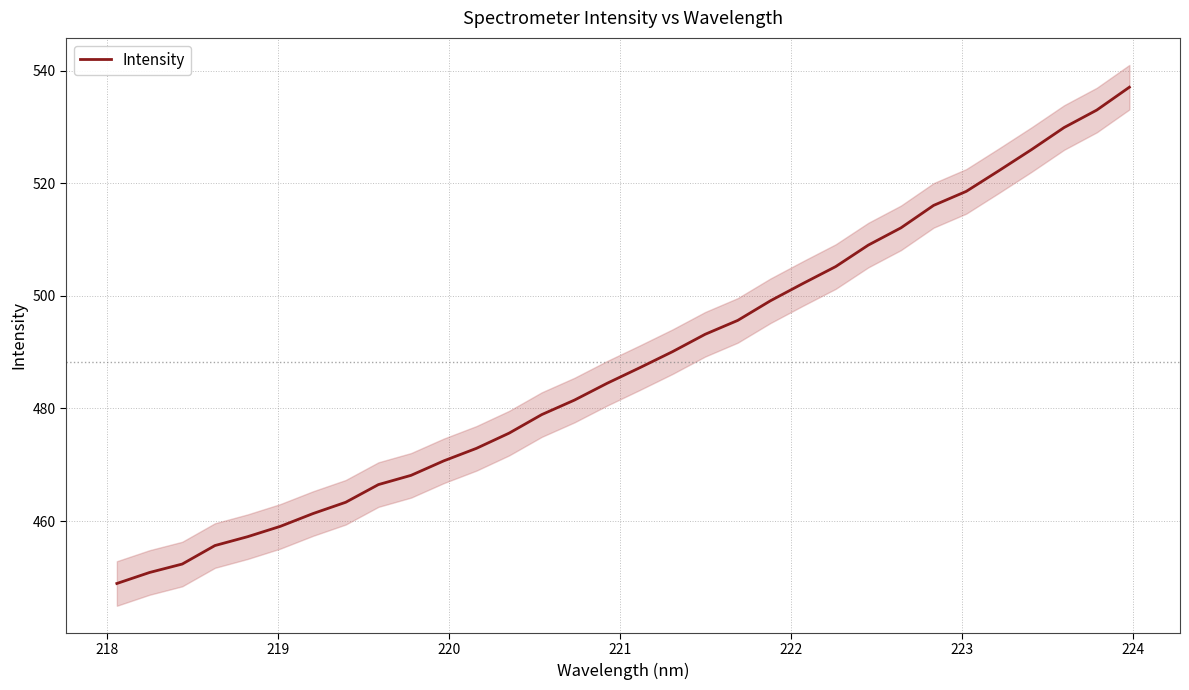

What is the highest value of the Intensity series?

537.1